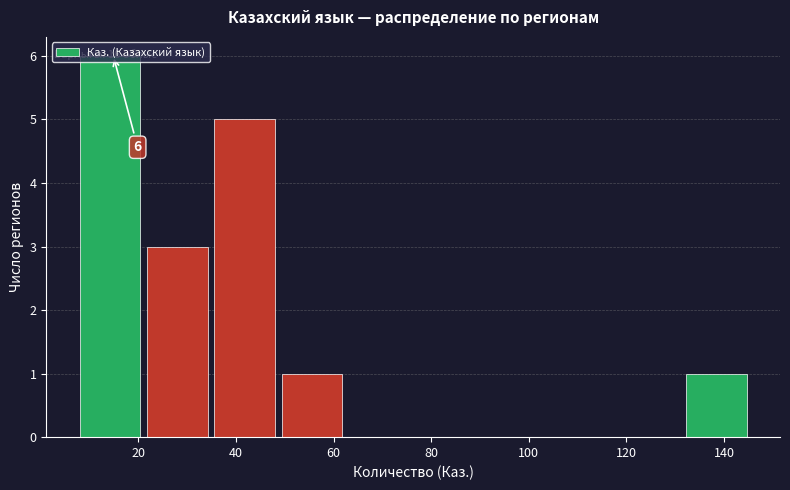

Over which range of the x-axis is the bar tallest?

8.0 to 21.8